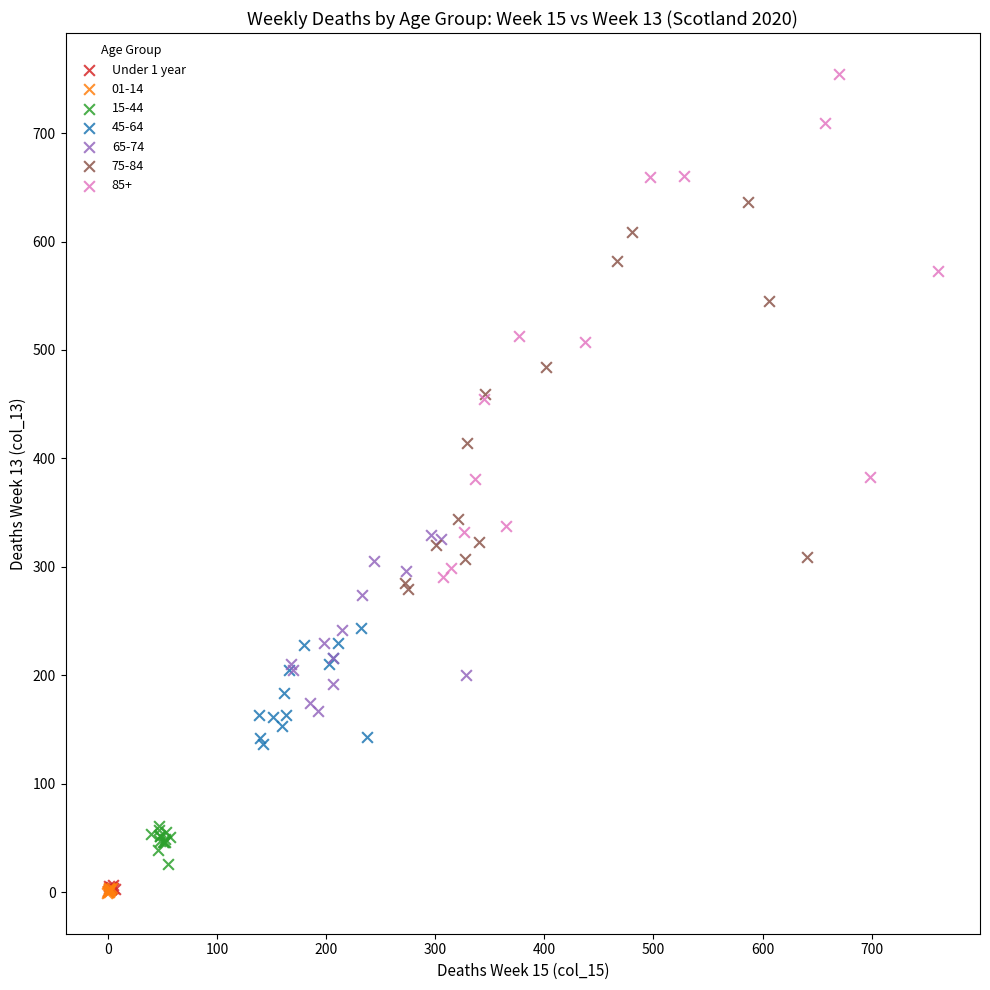

Which series has the widest spread of Y values?

85+